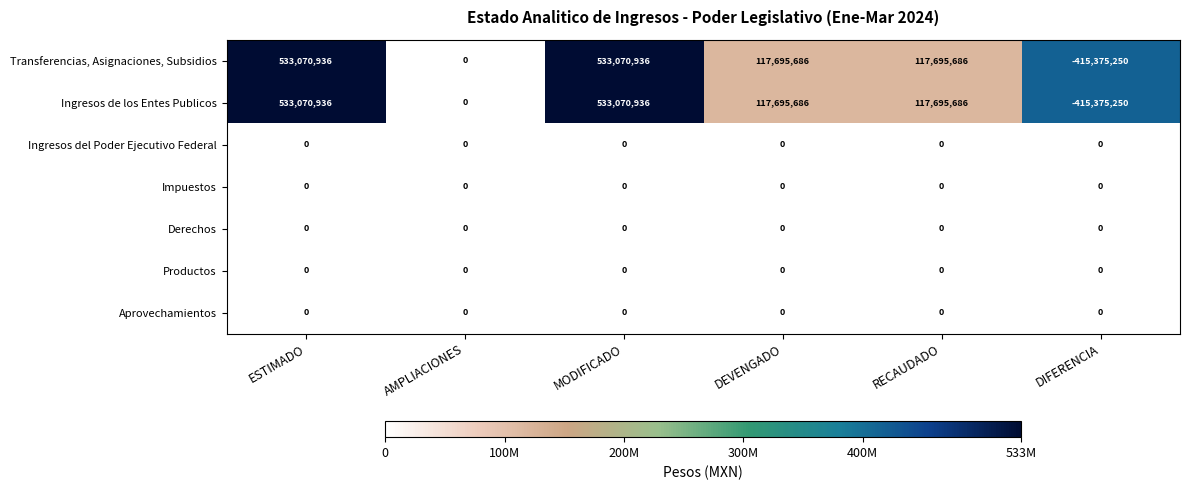

What is the total value across all series at ESTIMADO?

1066141872